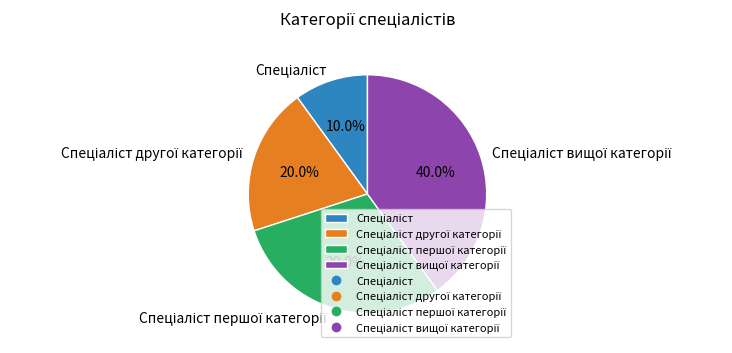

Is there any slice that represents more than half of the pie?

No